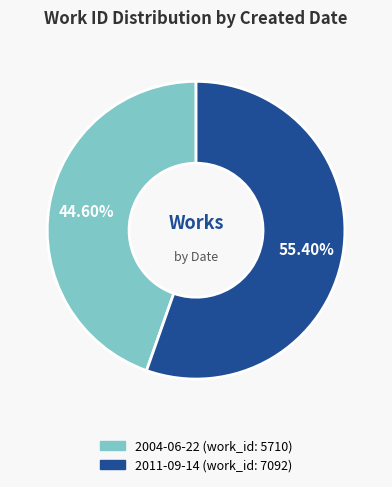

Which category accounts for the majority?

2011-09-14